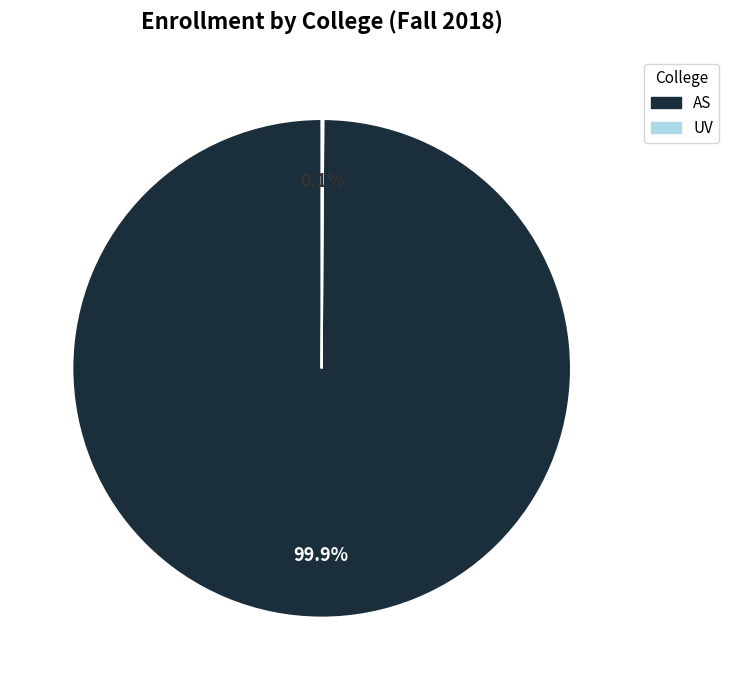

Which slice is the largest?

AS